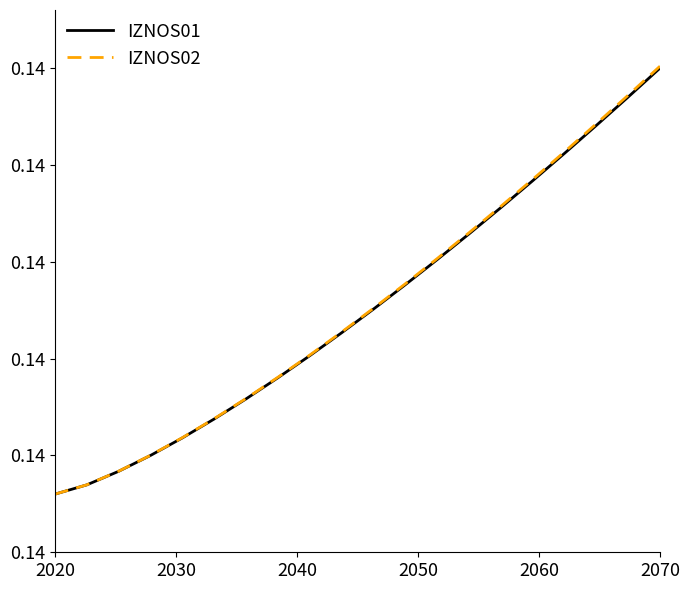

Is this an area chart (filled region under the line)?

No